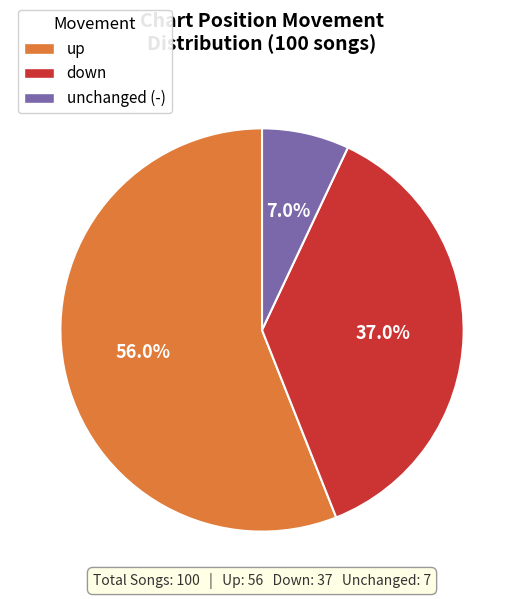

Is there any slice that represents more than half of the pie?

Yes